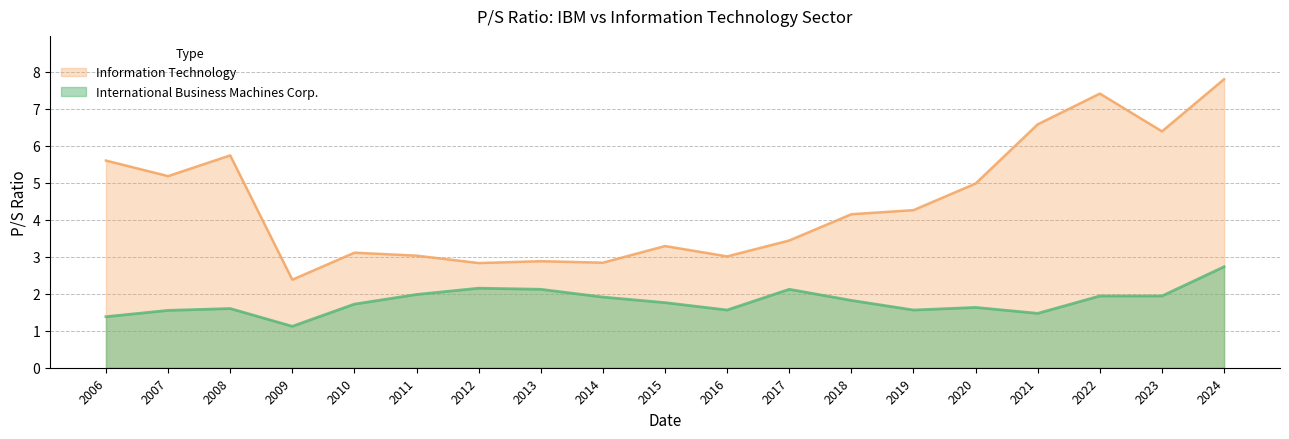

Count the number of data series in this chart.

2